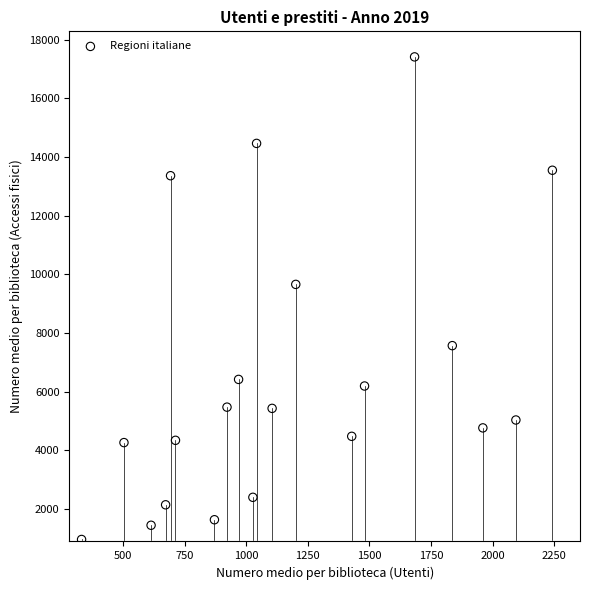

What is the range of Y values (max minus min)?

16440